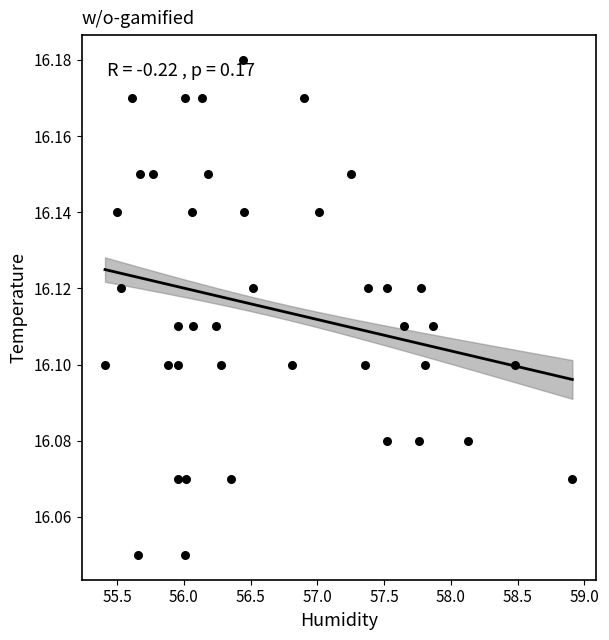

What is the range of X values (max minus min)?

3.5